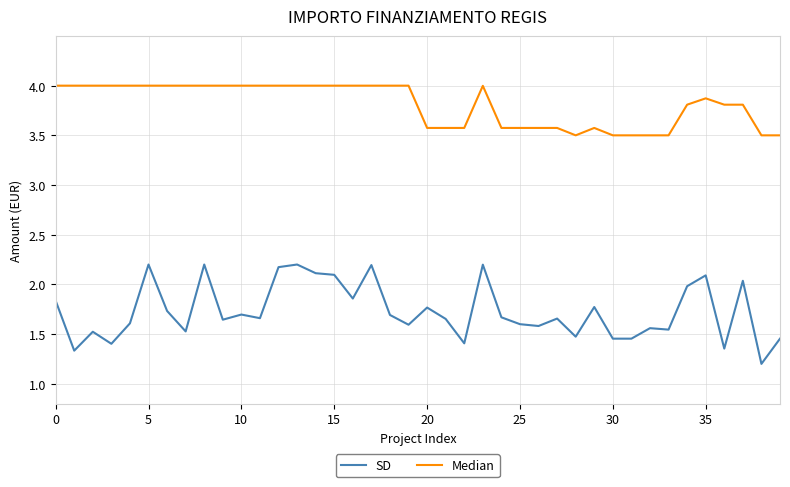

What are all the series names shown in the legend?

SD, Median